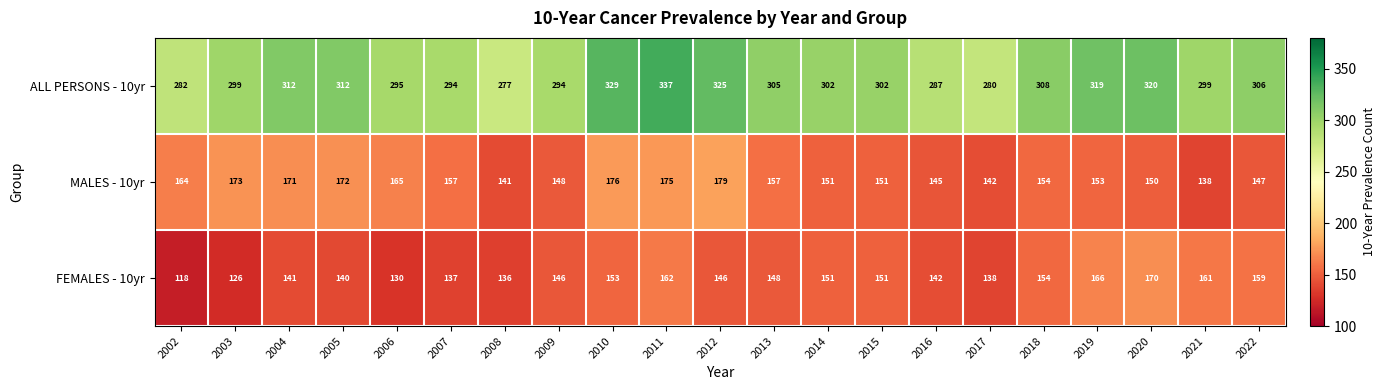

How many series are shown in this chart?

3